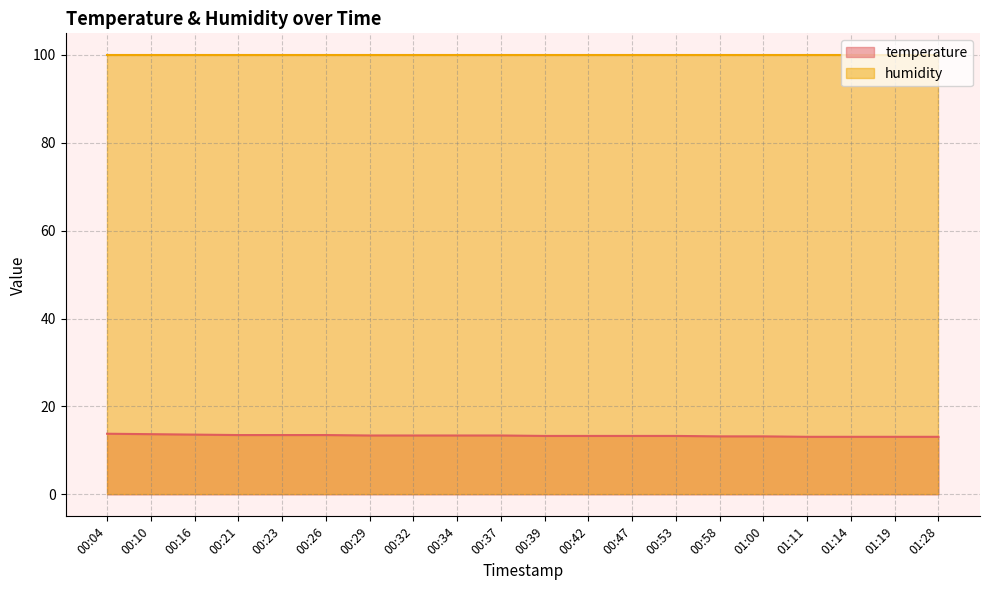

What is the ratio of the value at 00:53 to the value at 00:23?

1.0